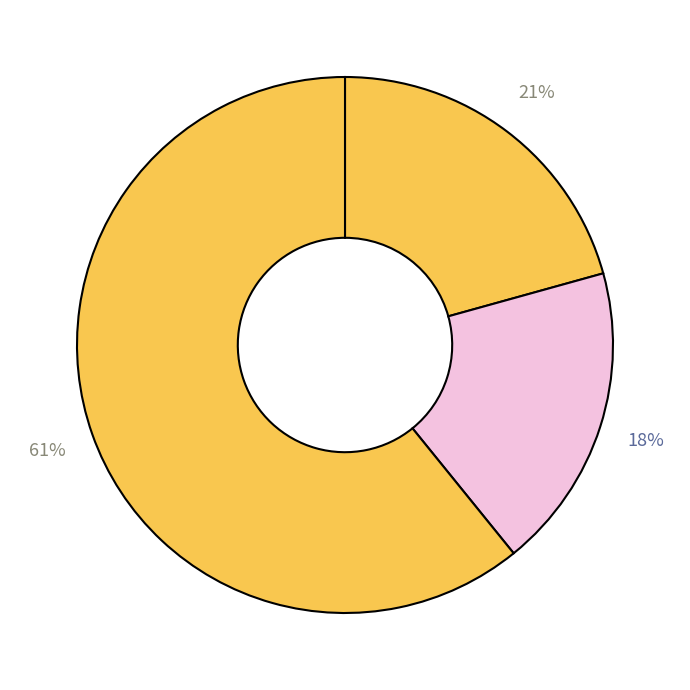

How many slices are in this pie chart?

3